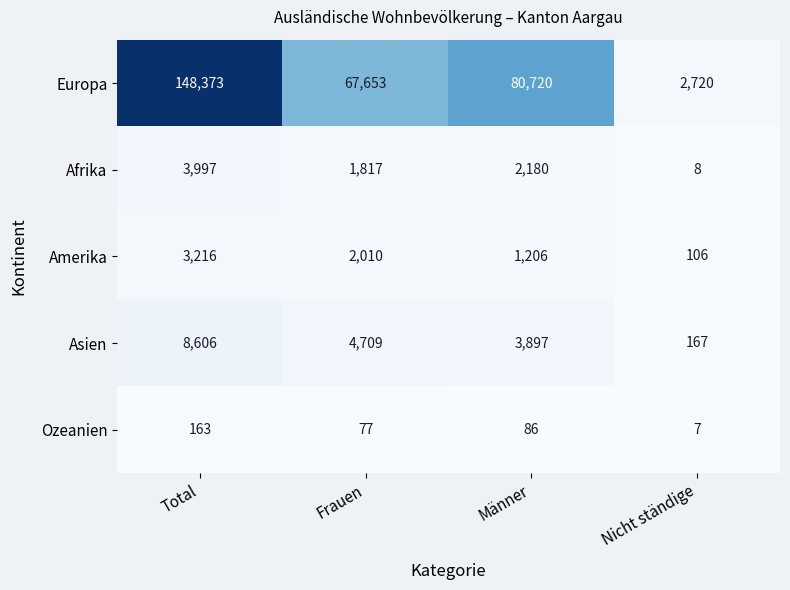

Reading left to right, extract all data points from this chart.

Europa: Total=148373	Frauen=67653	Männer=80720	Nicht ständige=2720
Afrika: Total=3997	Frauen=1817	Männer=2180	Nicht ständige=8
Amerika: Total=3216	Frauen=2010	Männer=1206	Nicht ständige=106
Asien: Total=8606	Frauen=4709	Männer=3897	Nicht ständige=167
Ozeanien: Total=163	Frauen=77	Männer=86	Nicht ständige=7